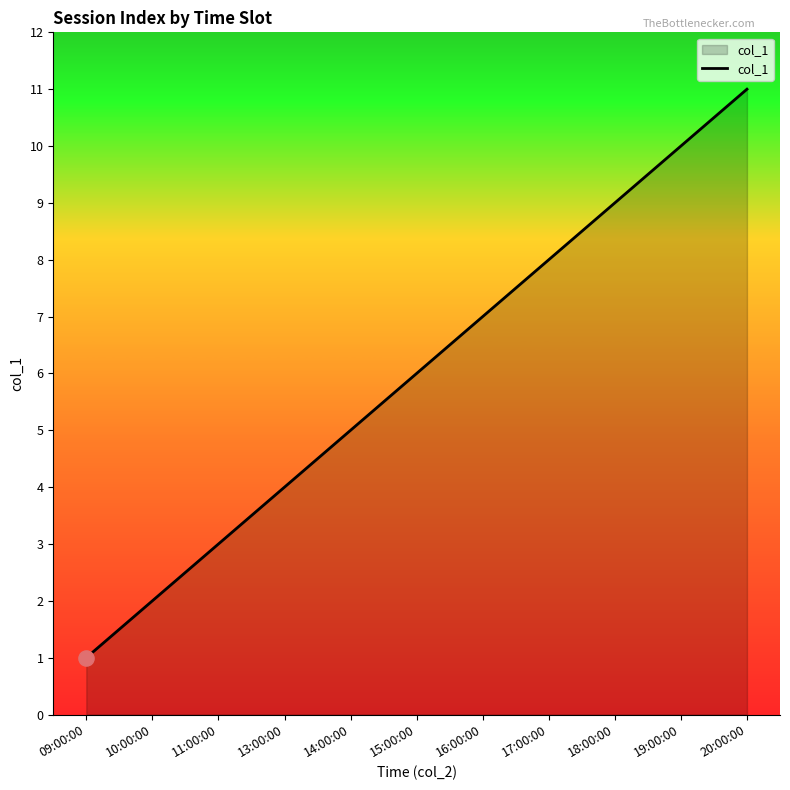

Between 13:00:00 and 16:00:00, which is larger?

16:00:00